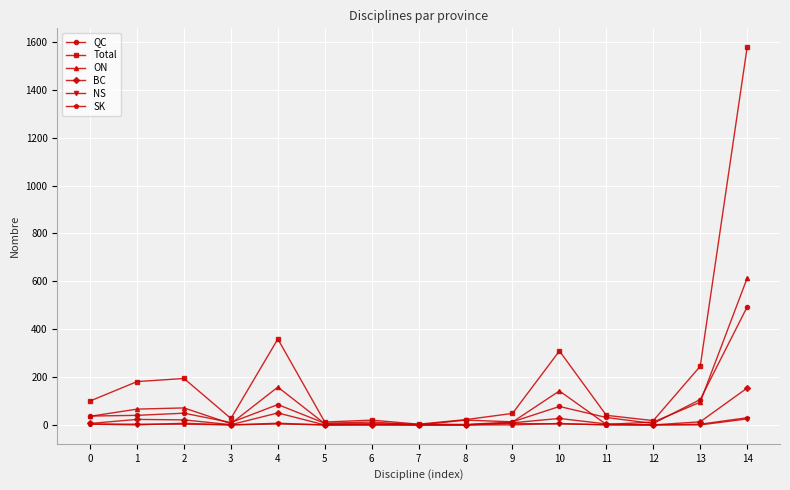

What is the greatest value displayed?

1578